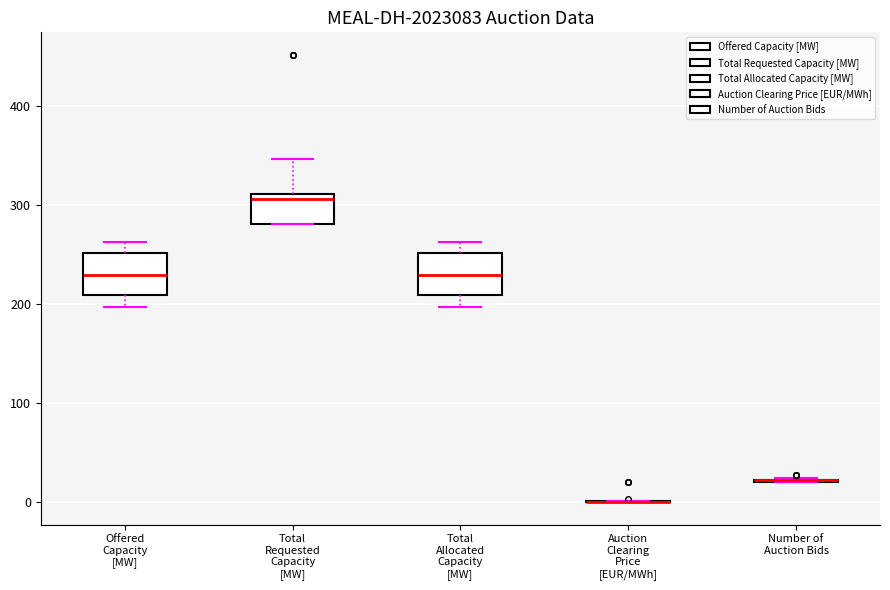

Reading left to right, transcribe this box plot: for each box, give where its median line is, the range the box spans, and where its two whiskers end, as read against the y-axis. The values are not printed on the chart, so give them approximately, as read against the axis.

Offered Capacity [MW]: median 230, box 210 to 250, whiskers 200 to 260
Total Requested Capacity [MW]: median 310 (just below the box's upper edge), box 280 to 310, whiskers 280 to 350
Total Allocated Capacity [MW]: median 230, box 210 to 250, whiskers 200 to 260
Auction Clearing Price [EUR/MWh]: box collapsed to a line at 0, whiskers 0 to 0
Number of Auction Bids: box collapsed to a line at 20, whiskers 20 to 20